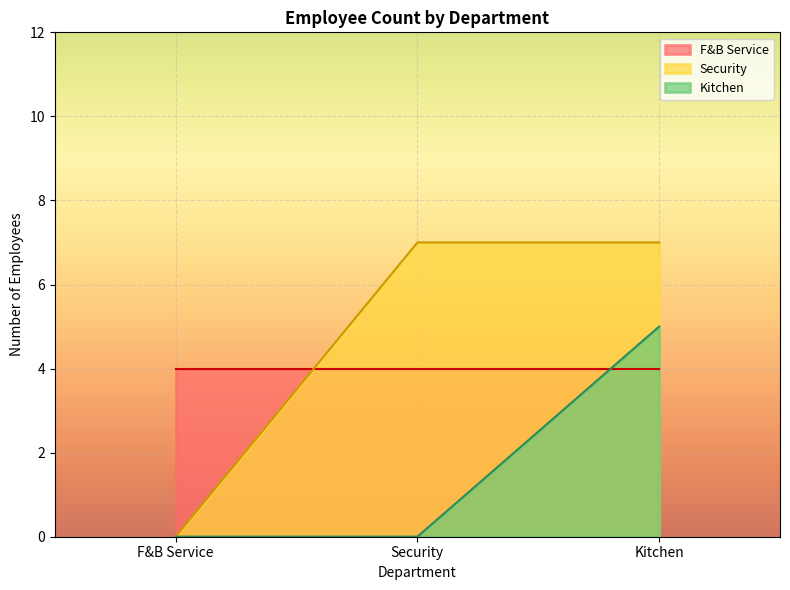

Reading left to right, what are all the values shown in this chart?

F&B Service=4	Security=7	Kitchen=5	Total=16